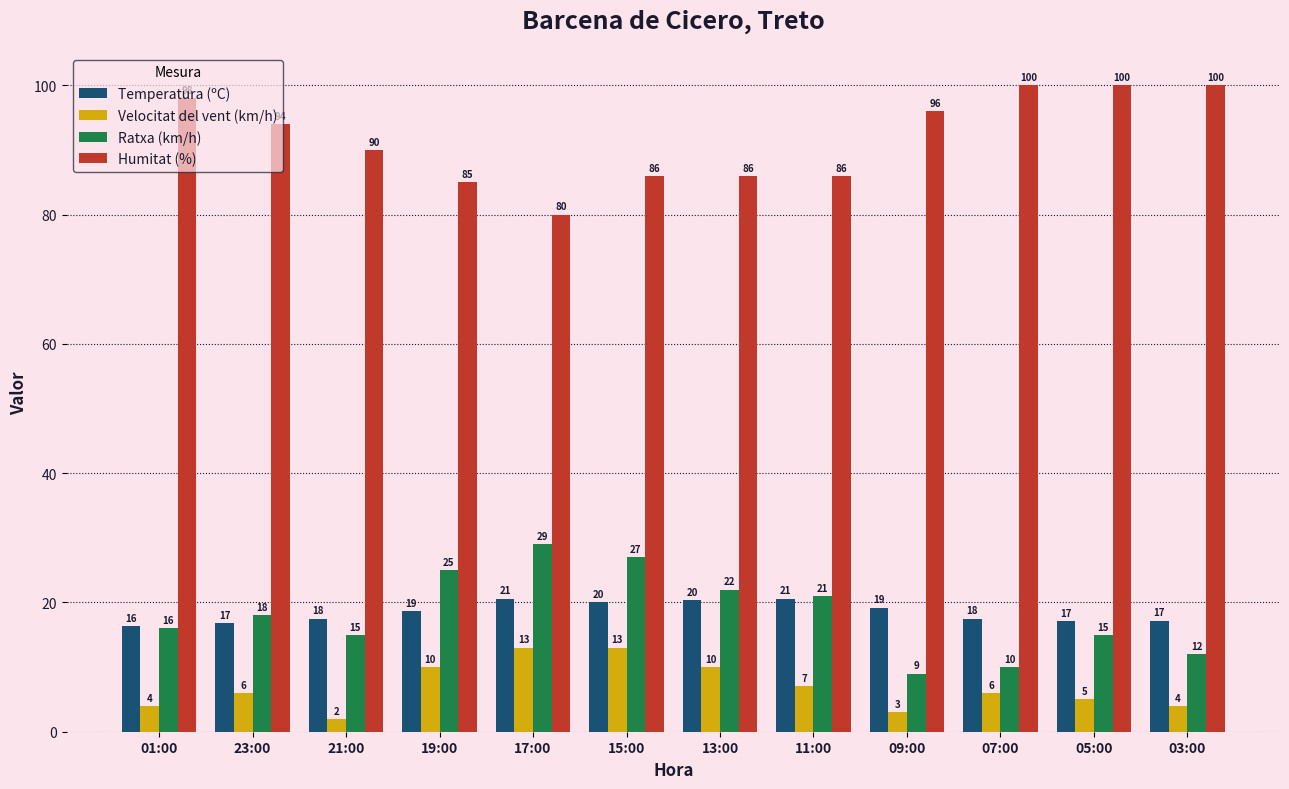

Count the number of data series in this chart.

4